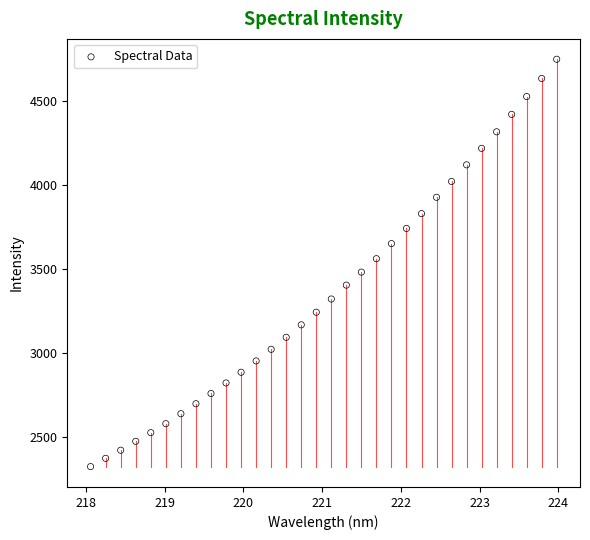

What is the range of Y values (max minus min)?

2425.8